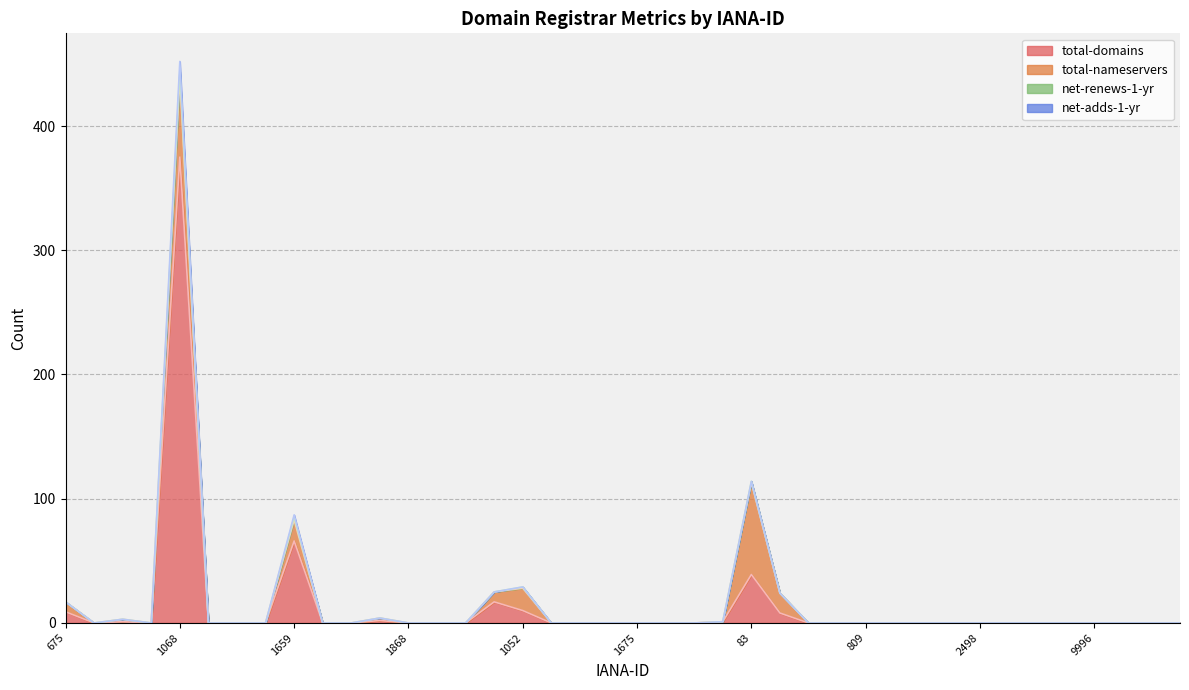

Does the chart display data point markers on the line(s)?

No